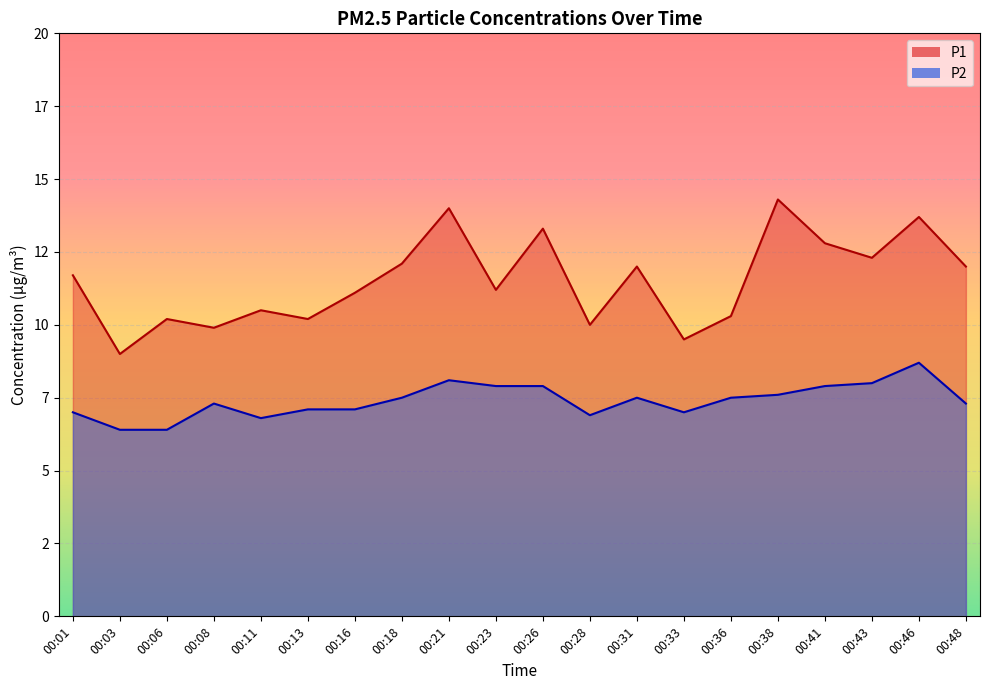

Is it true that P1 equals 3.5 at 00:23?

False